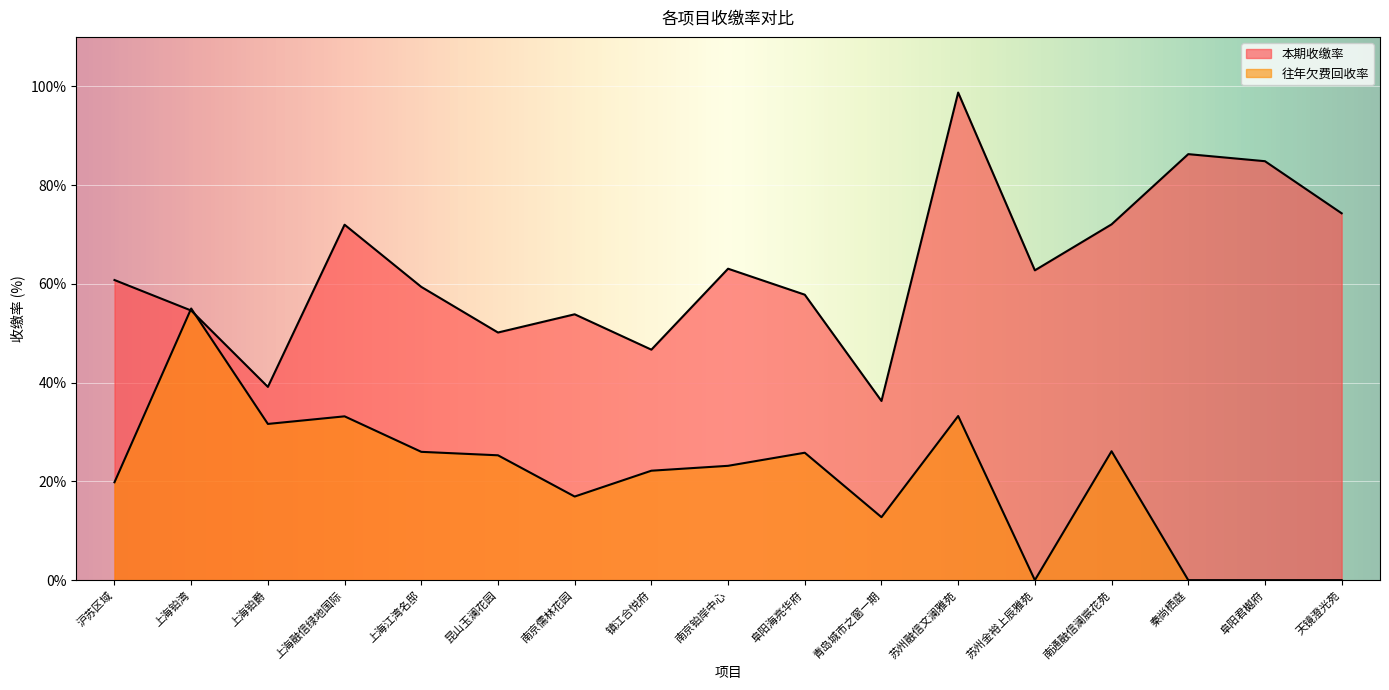

What is the sum of the 本期收缴率 values at 苏州融信文澜雅苑 and 秦尚栖庭?

185.0